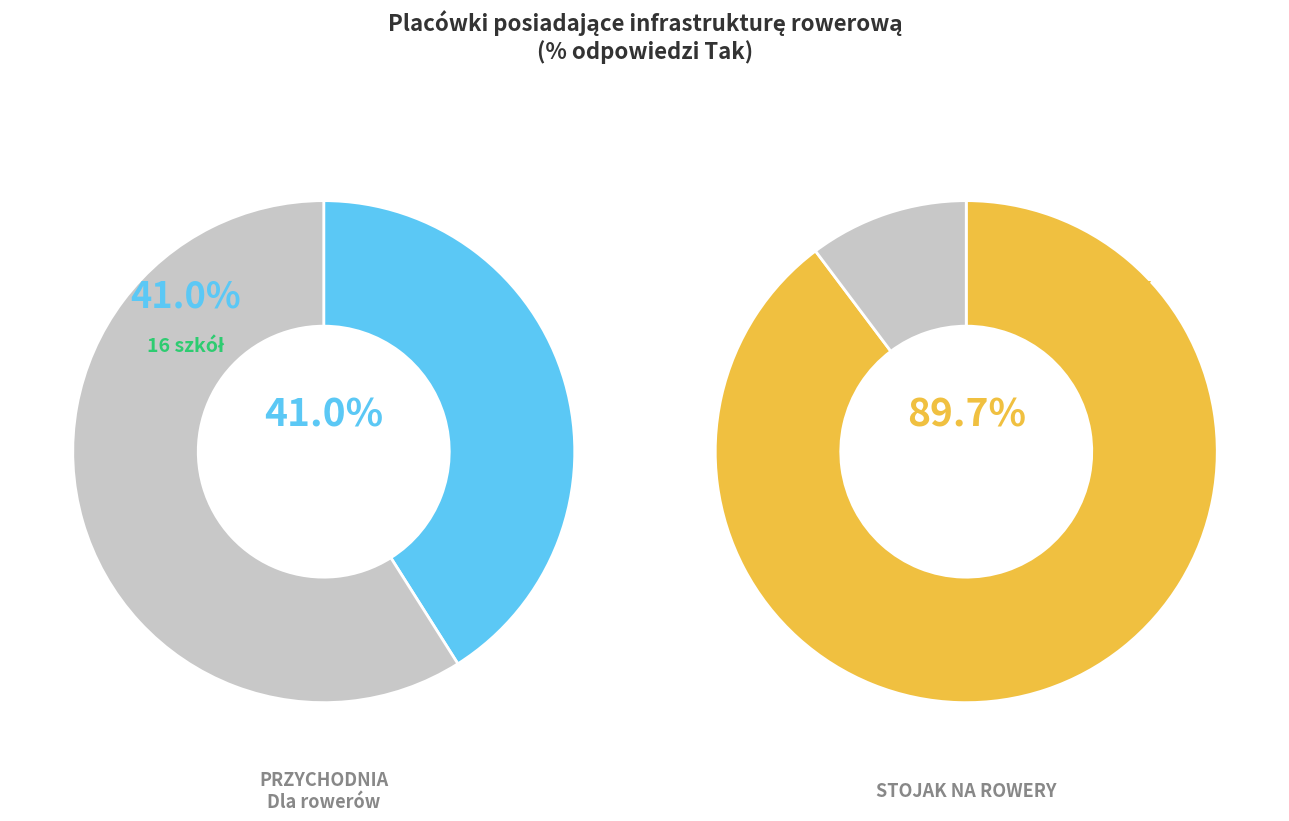

Combined, what portion of the pie is Tak and Nie?

100.0%